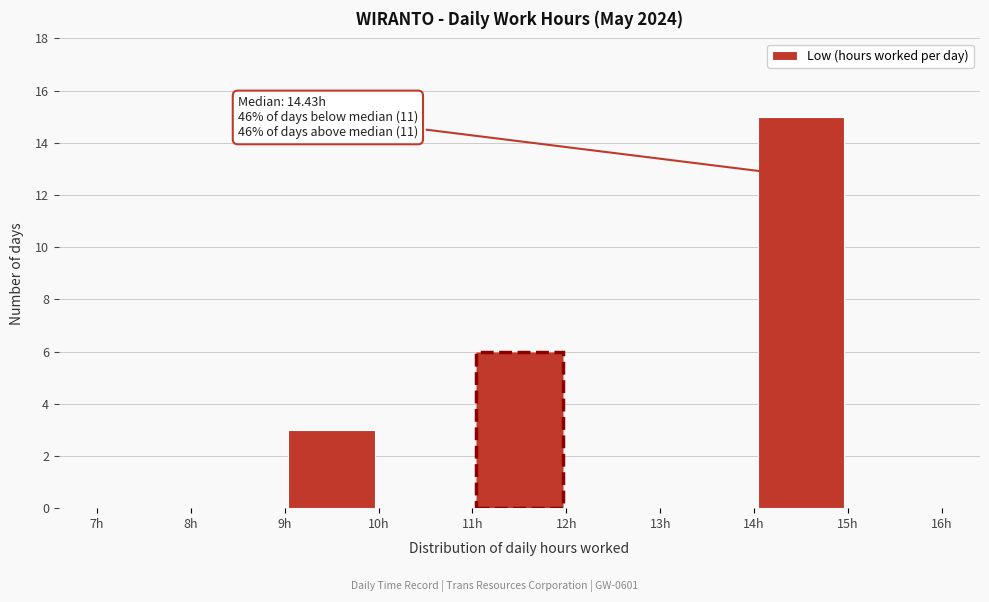

Which range on the x-axis has the tallest bar?

14 to 15